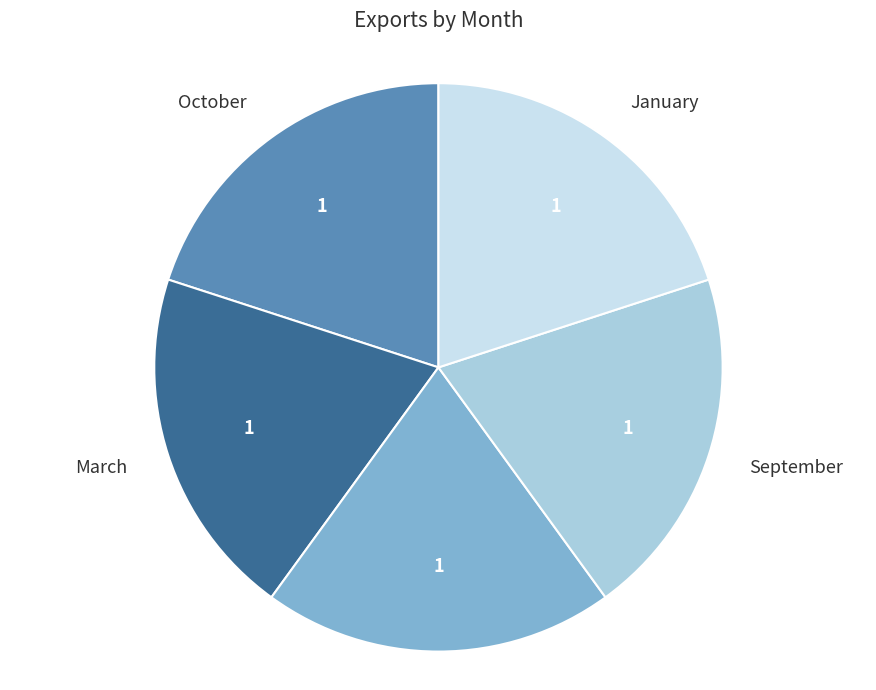

Does any single category account for the majority?

No